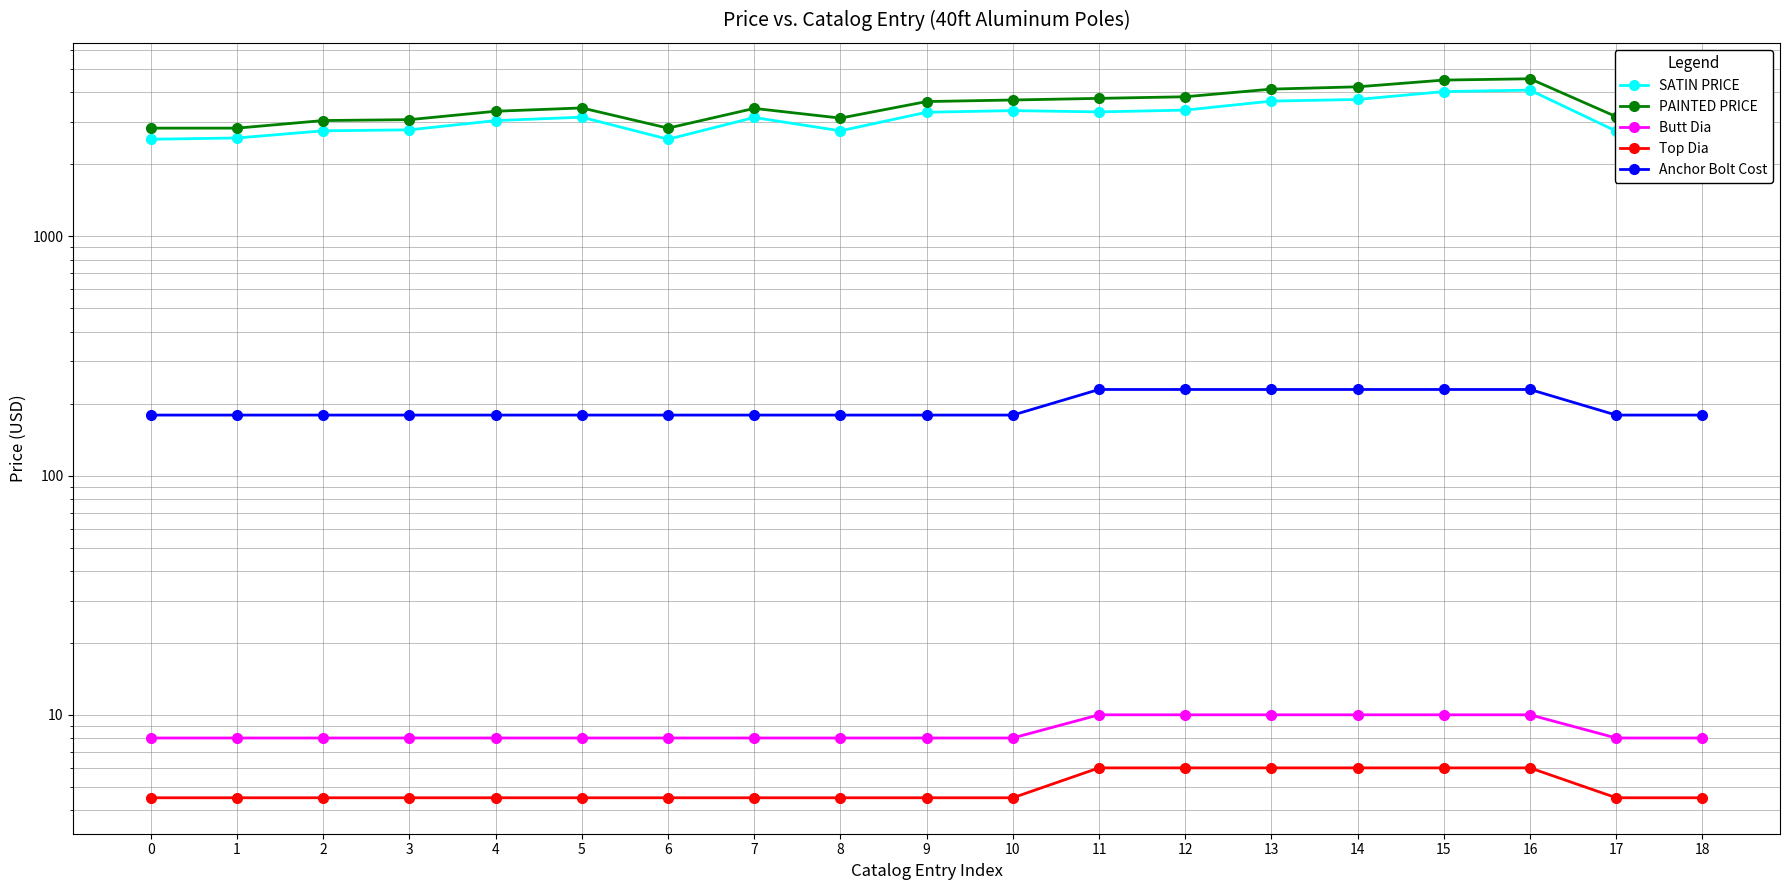

At how many categories does at least one series exceed 846?

19